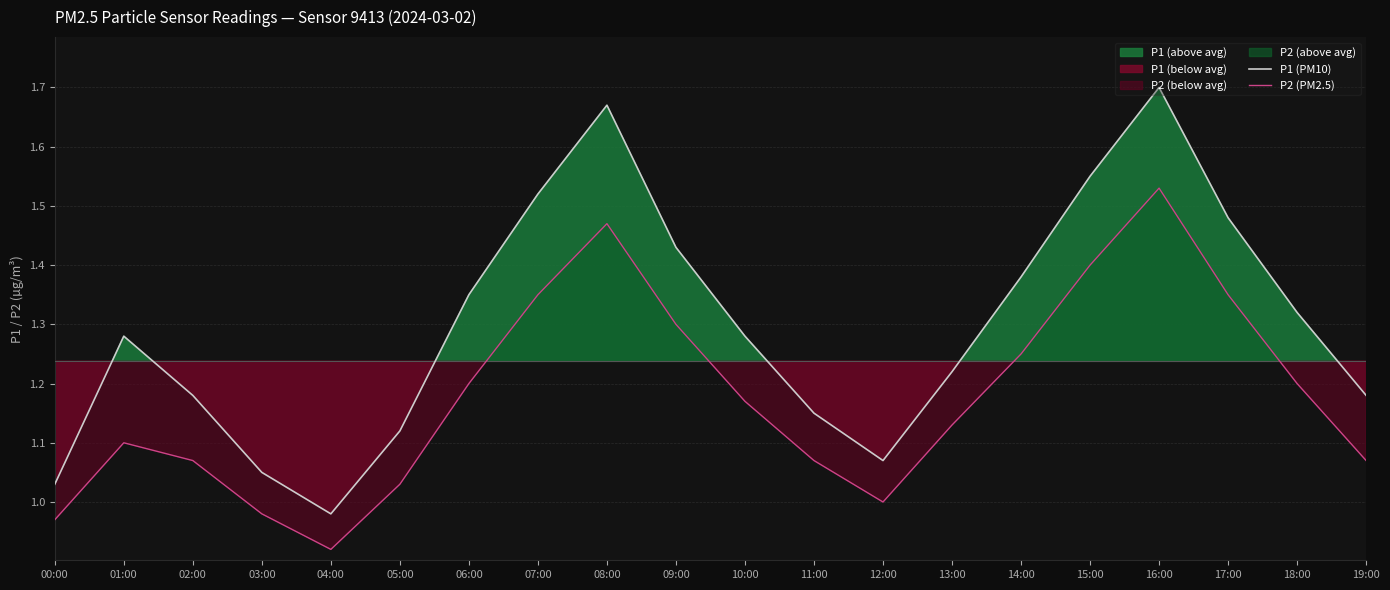

What is the lowest value of the P2 (PM2.5) series?

0.9